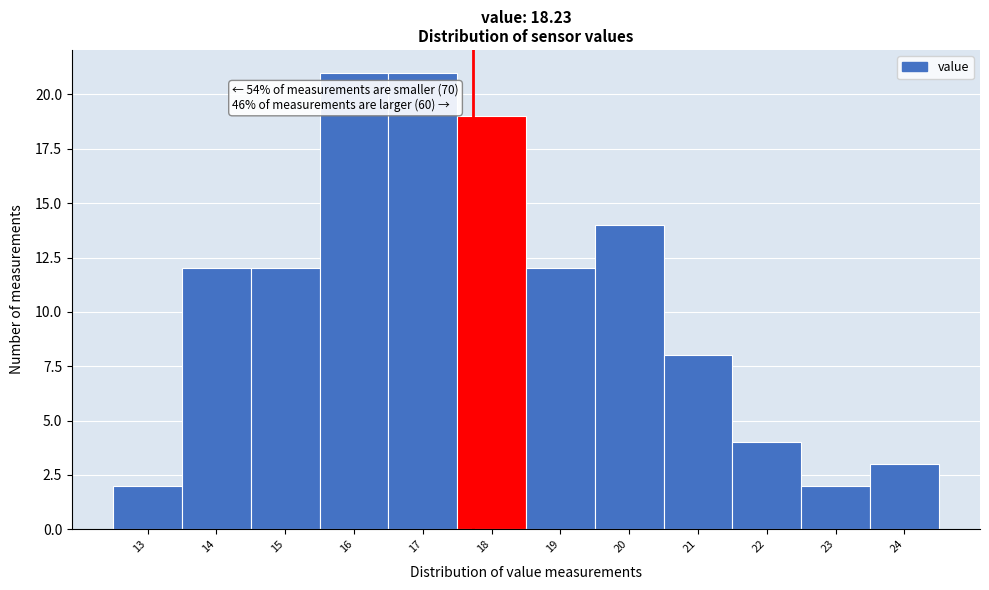

Reading right to left, what are all the values shown in this chart?

24=3	23=2	22=4	21=8	20=14	19=12	18=19	17=21	16=21	15=12	14=12	13=2